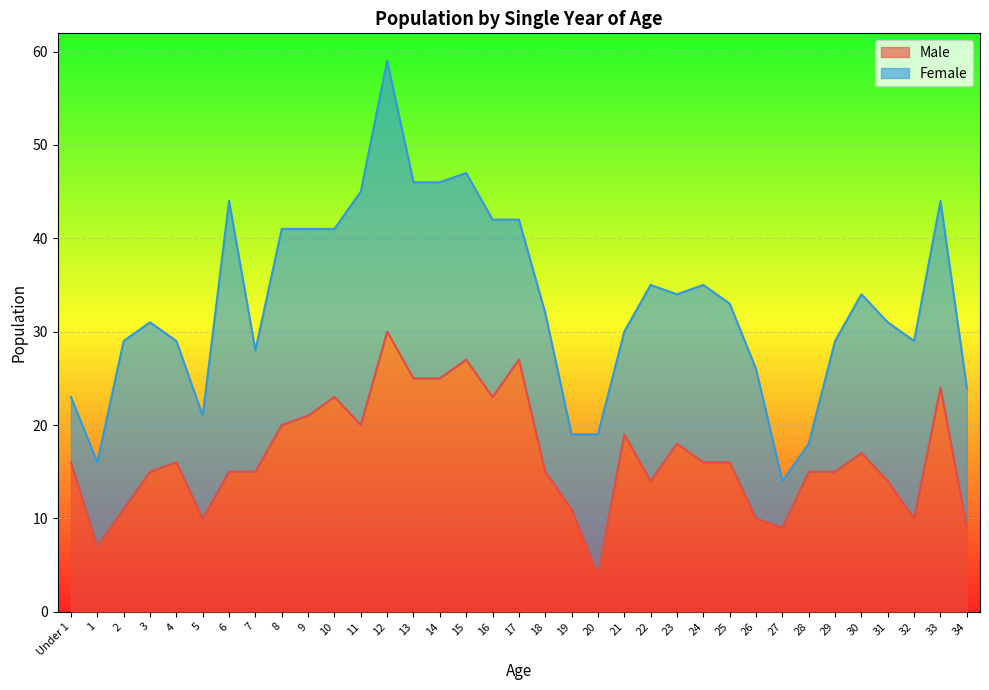

What is the difference between the values at 12 and 25?

14